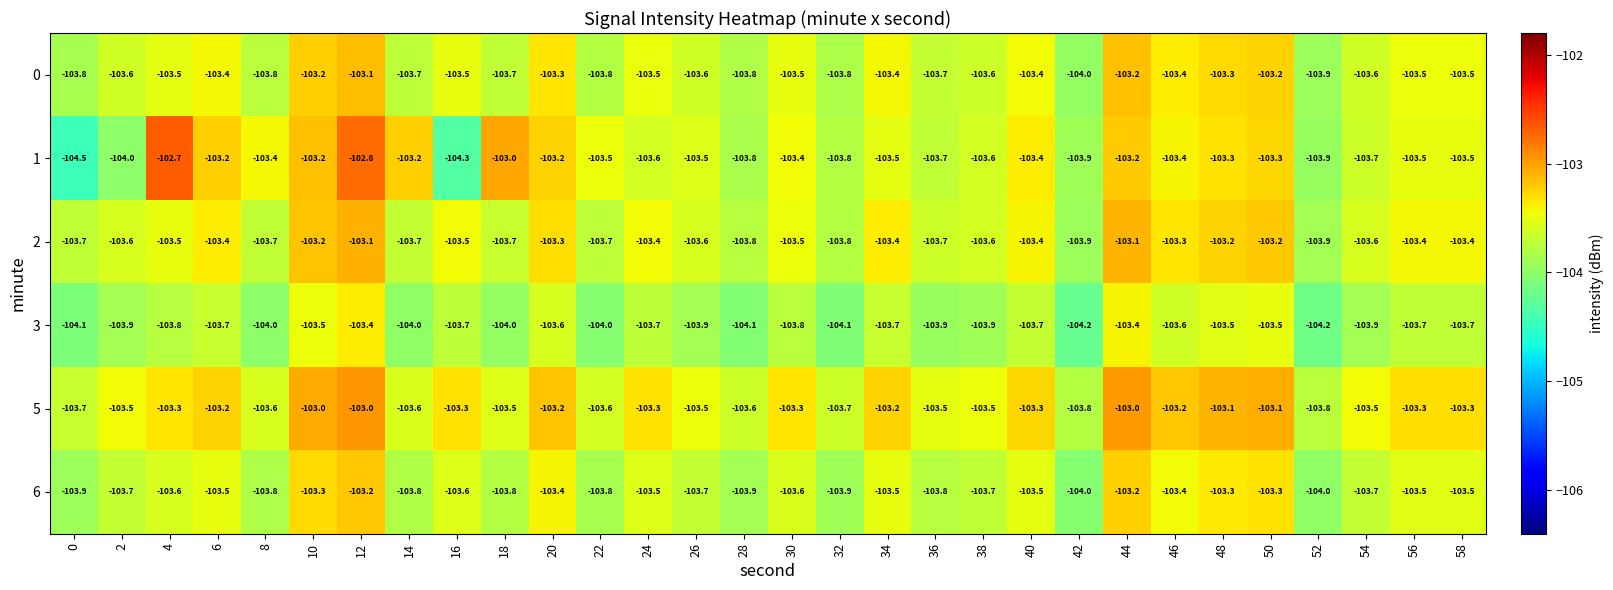

The 1 series shows -31.4 at 6. True or false?

False